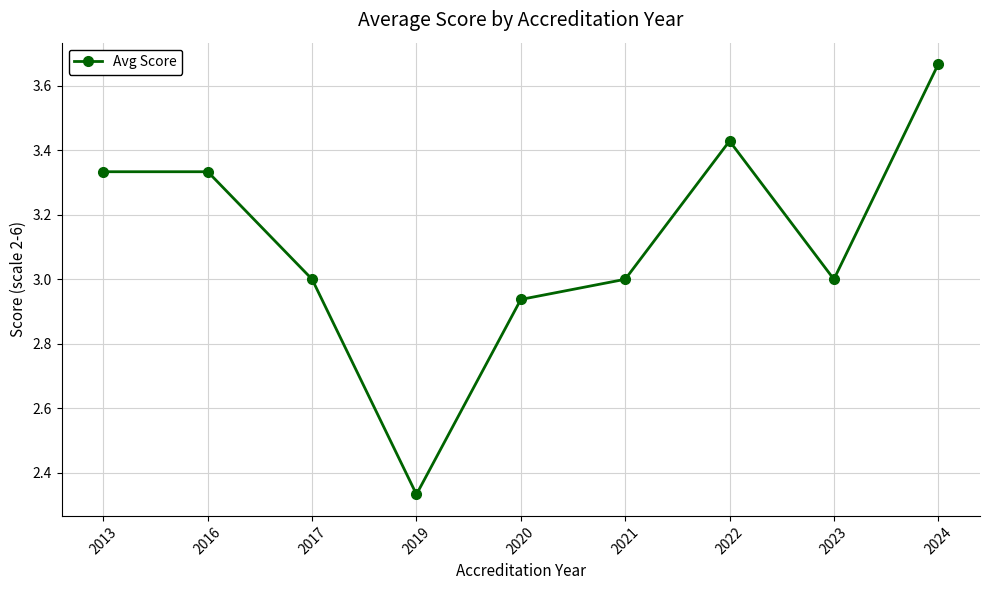

At which category does the chart reach its peak across all series?

2024